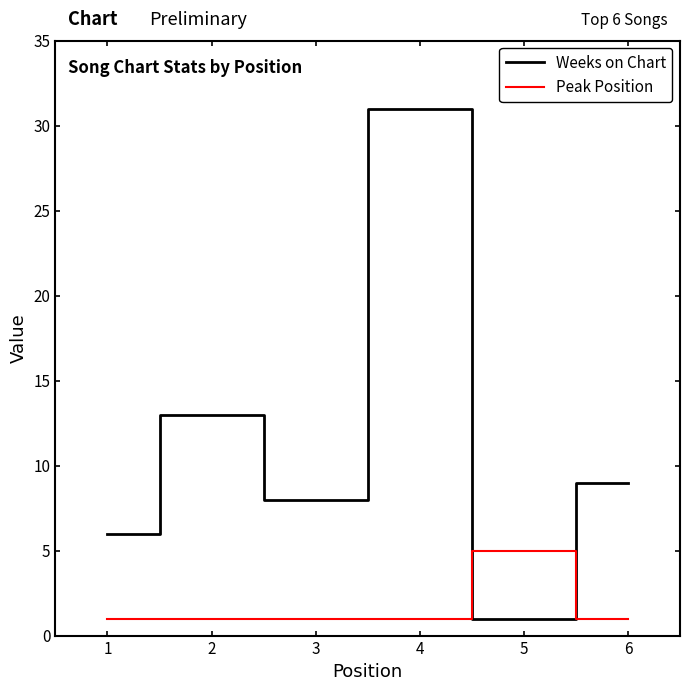

List the series in order of their peak value, highest first.

Weeks on Chart, Peak Position